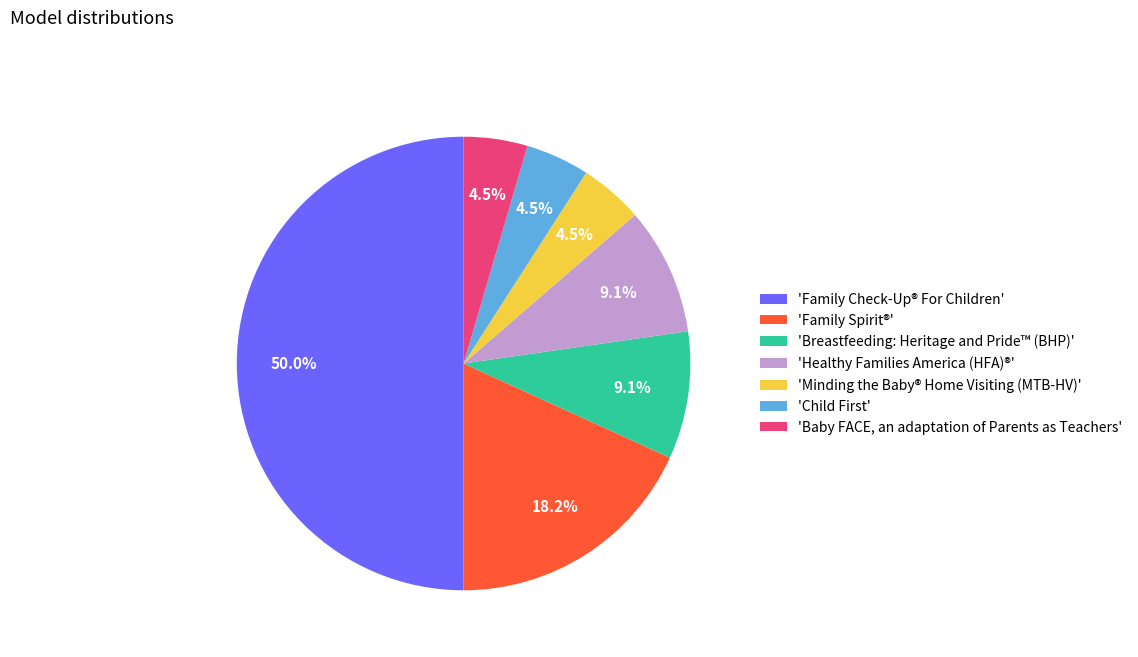

What is the ratio of the value at 'Breastfeeding: Heritage and Pride™ (BHP)' to the value at 'Family Spirit®'?

0.5